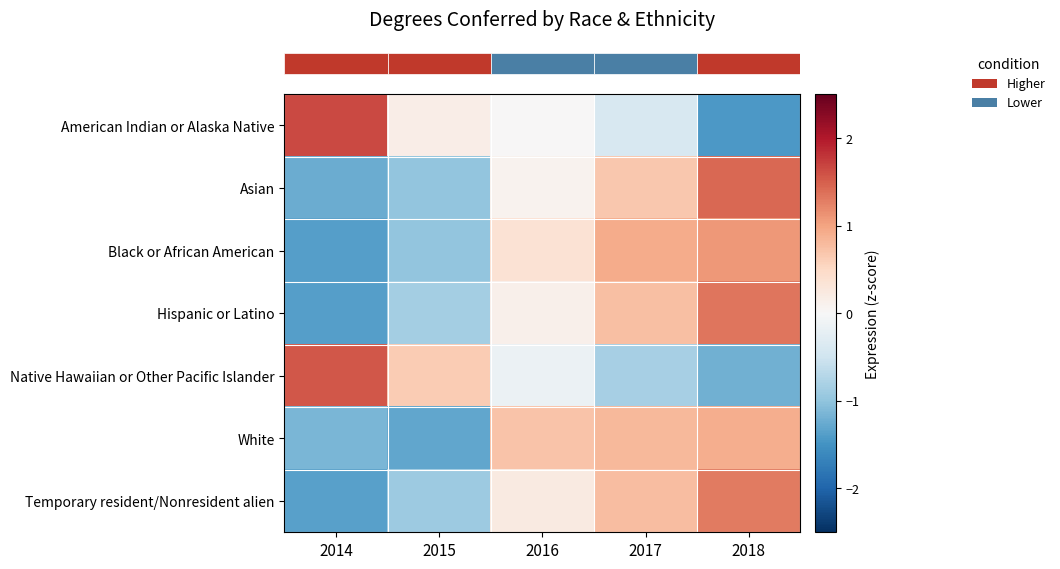

At which category is the sum across all series the highest?

2018